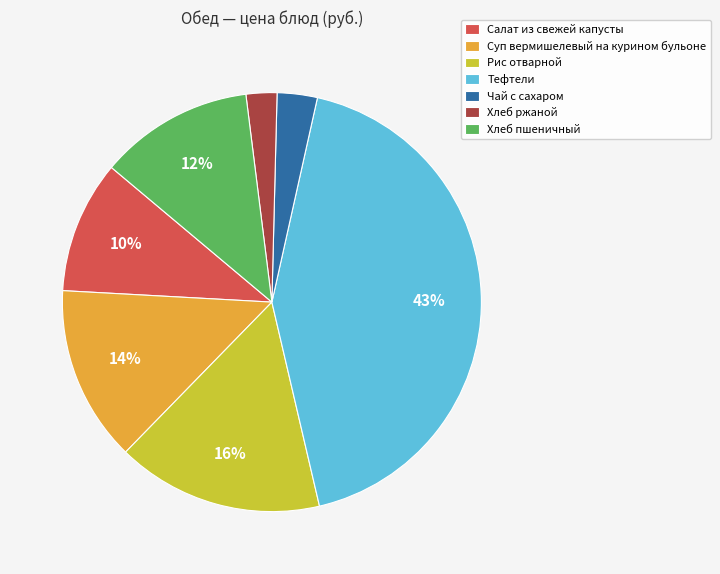

To the nearest percent, what is the combined percentage of Рис отварной and Хлеб пшеничный?

28%